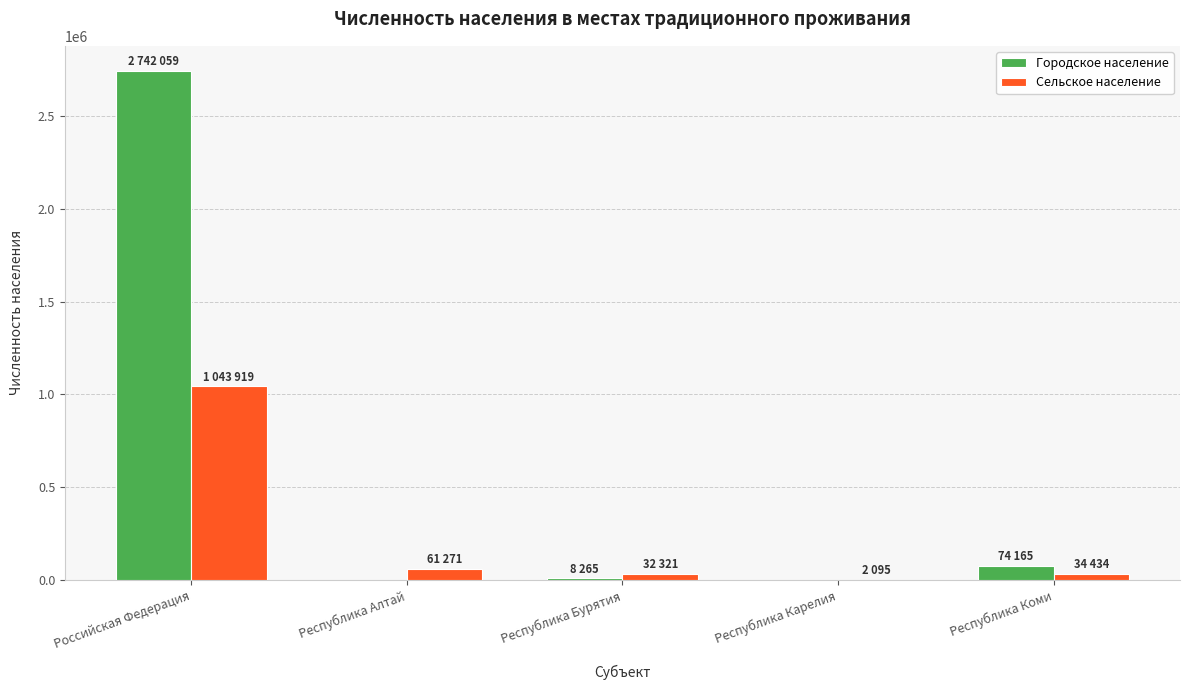

True or false: Городское население has a value of 1295163 at Республика Карелия.

False